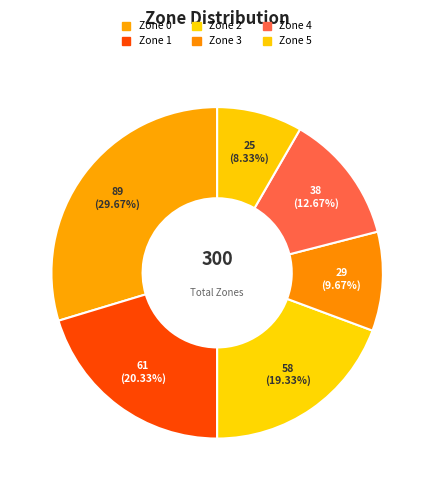

To the nearest percent, what is the combined percentage of Zone 2 and Zone 5?

28%